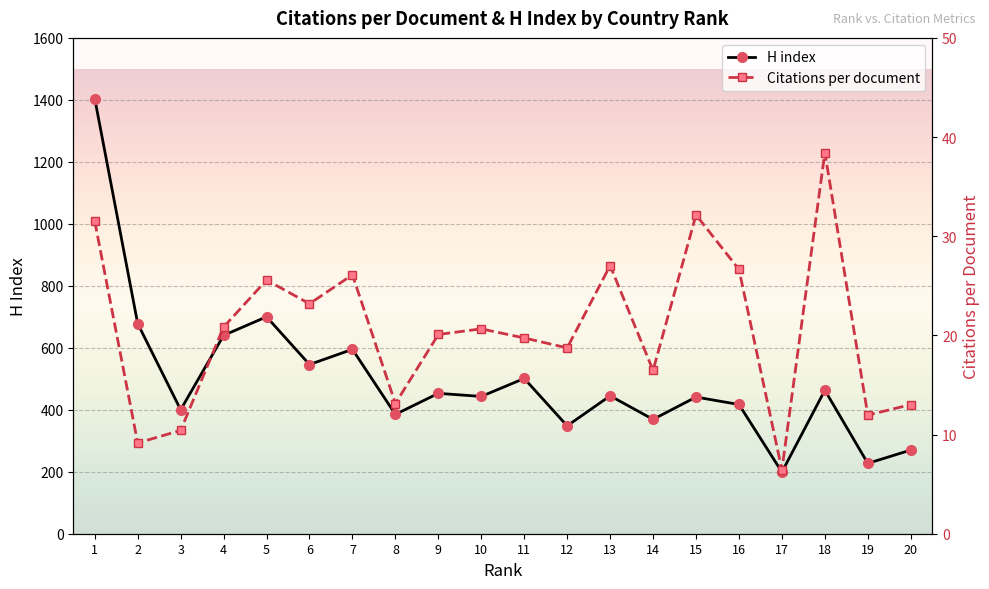

Rank the series by their average value, from highest to lowest.

H index, Citations per document